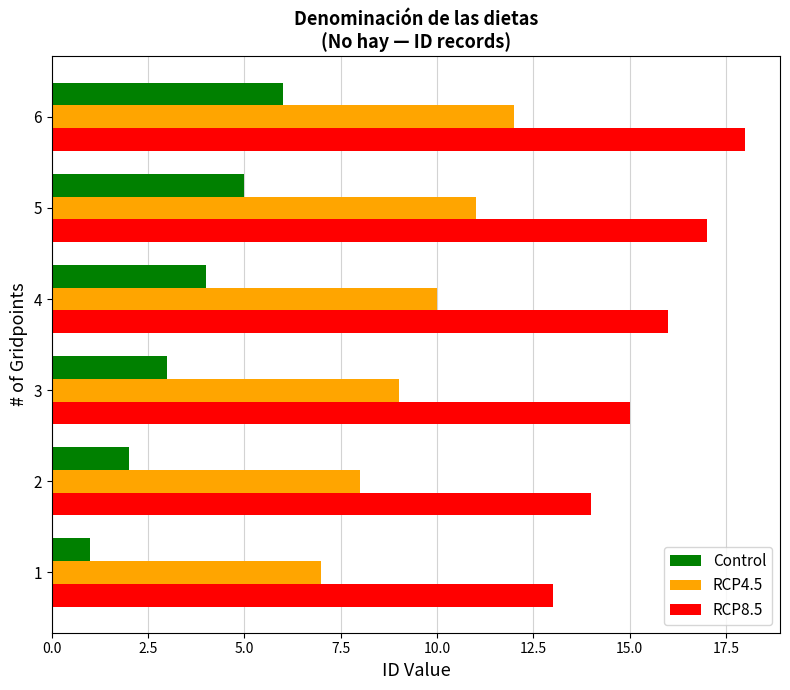

What is the sum of all RCP4.5 values?

57